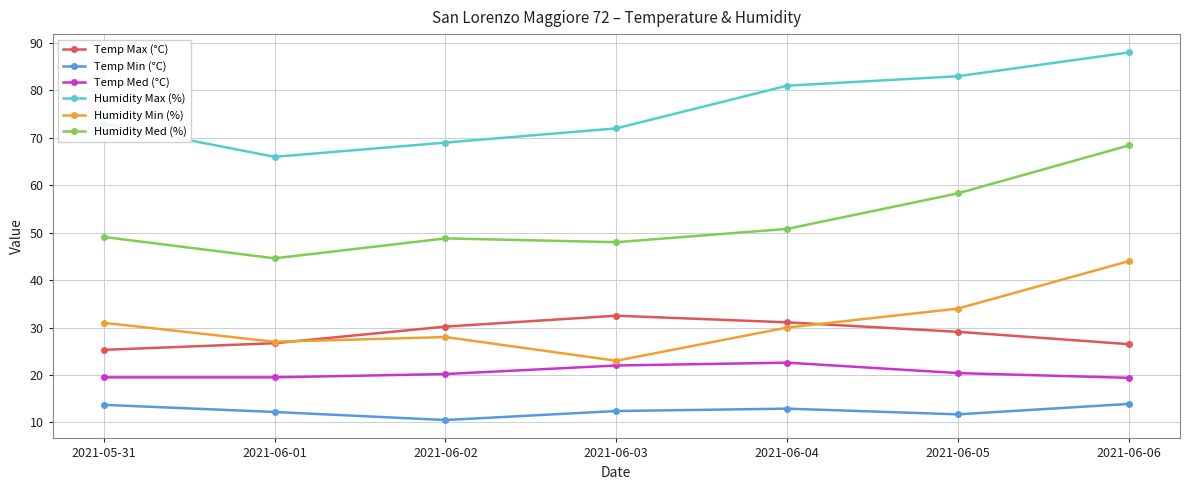

What are all the series names shown in the legend?

Temp Max (°C), Temp Min (°C), Temp Med (°C), Humidity Max (%), Humidity Min (%), Humidity Med (%)